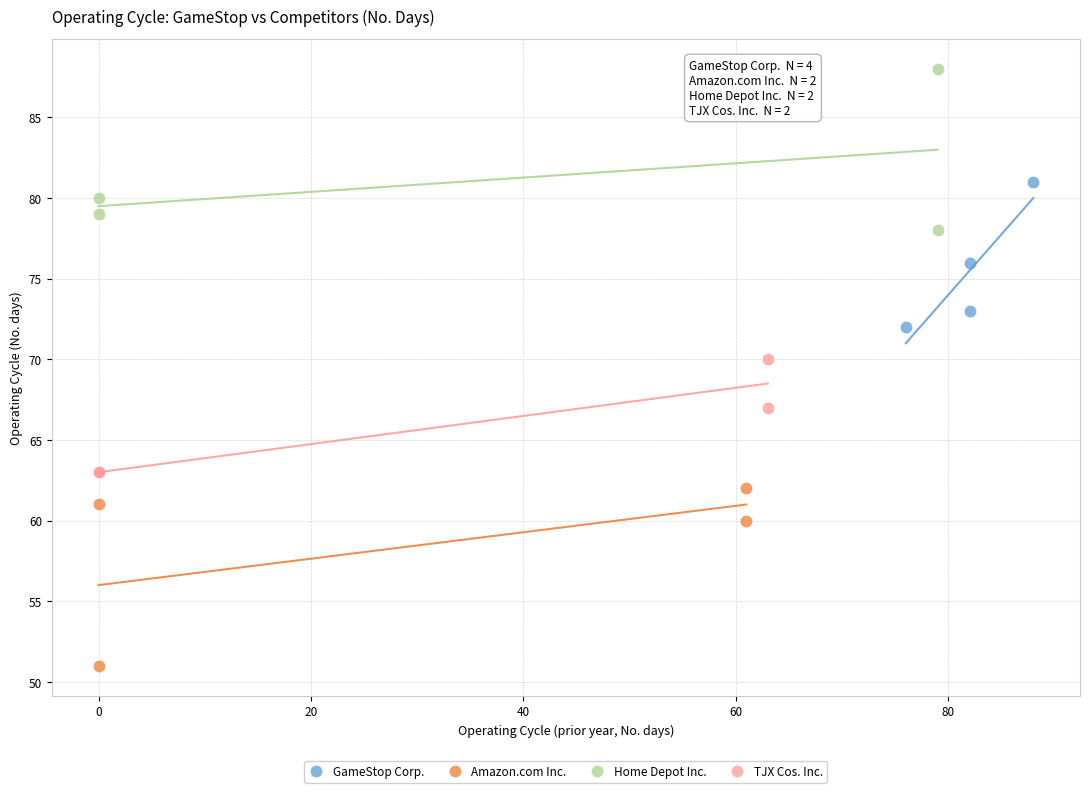

Which series reaches the maximum Y coordinate?

Home Depot Inc.